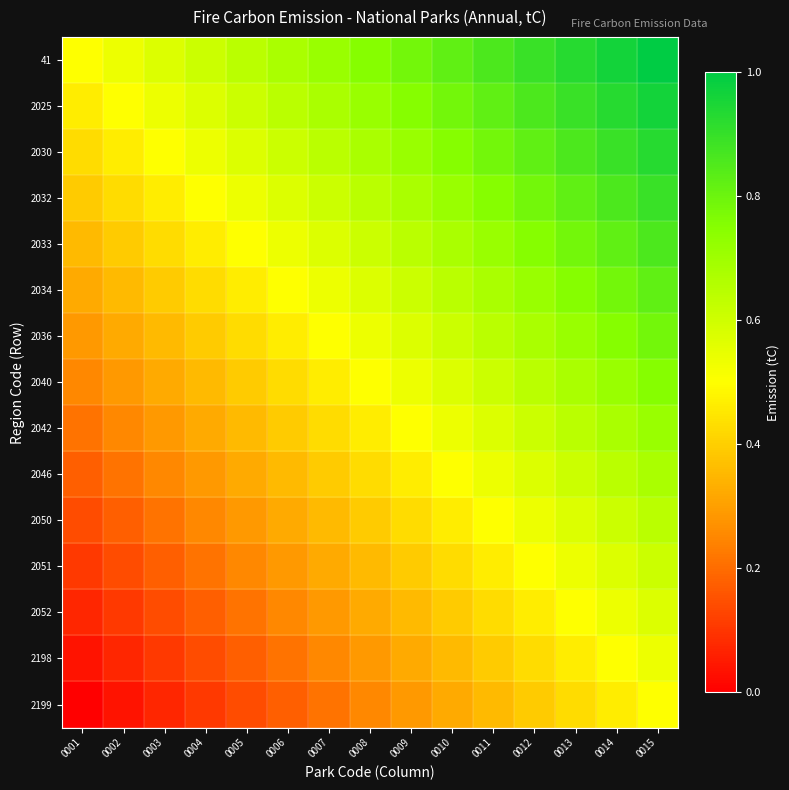

What is the spread (max minus min) of values at 0015?

0.5